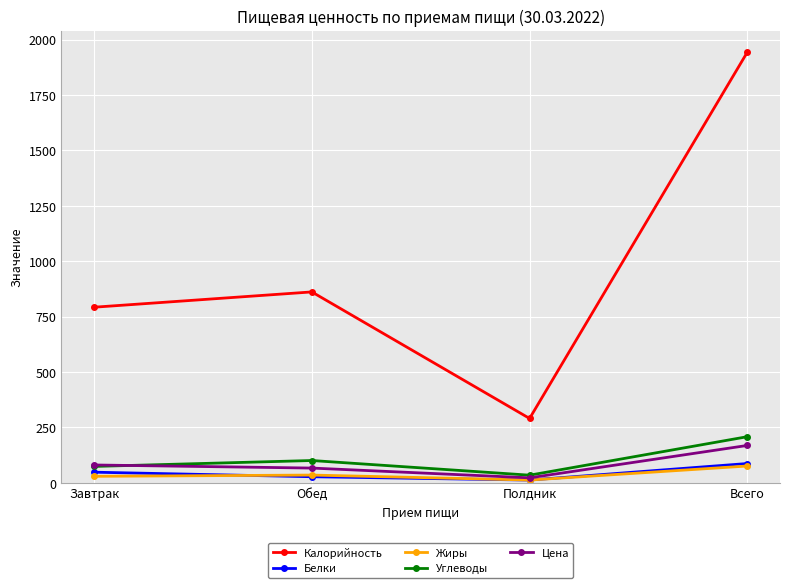

Between Обед and Всего, which series saw the biggest shift?

Калорийность